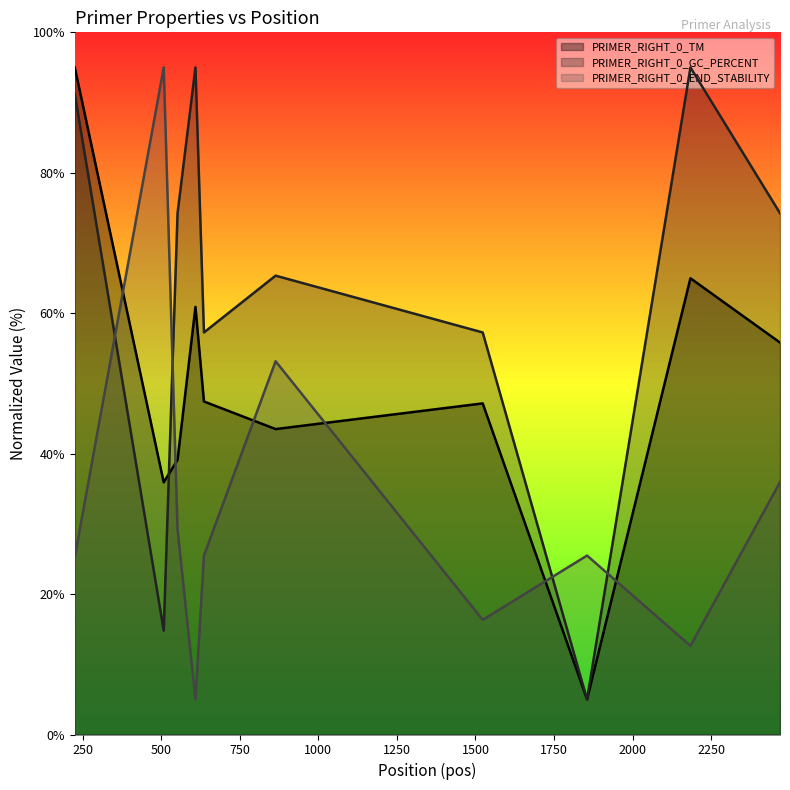

Does the chart have visible grid lines?

No